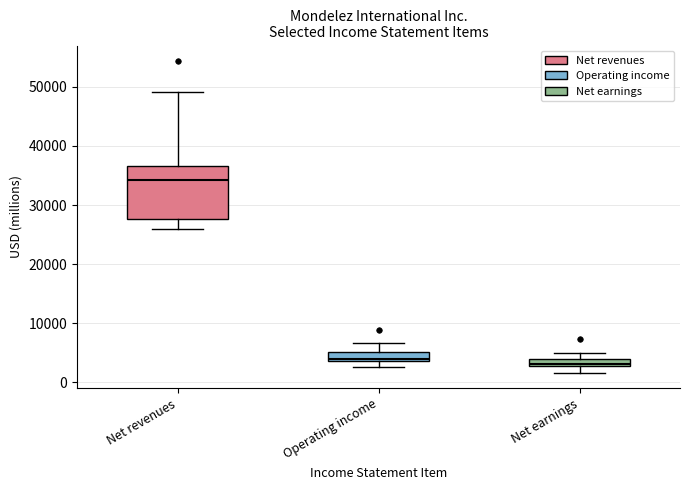

Where is the lower edge of the box for Operating income on the y-axis? The values are not printed on the chart, so give them approximately, as read against the axis.

4000